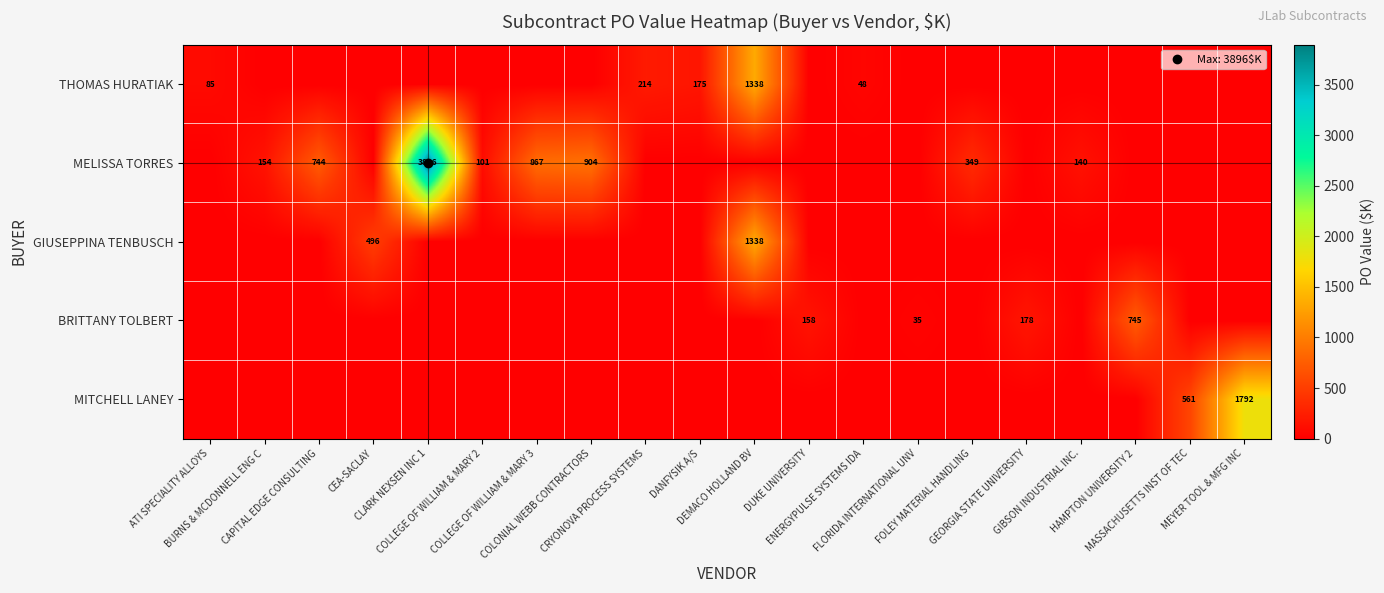

What is the maximum value shown in the chart?

3896.2